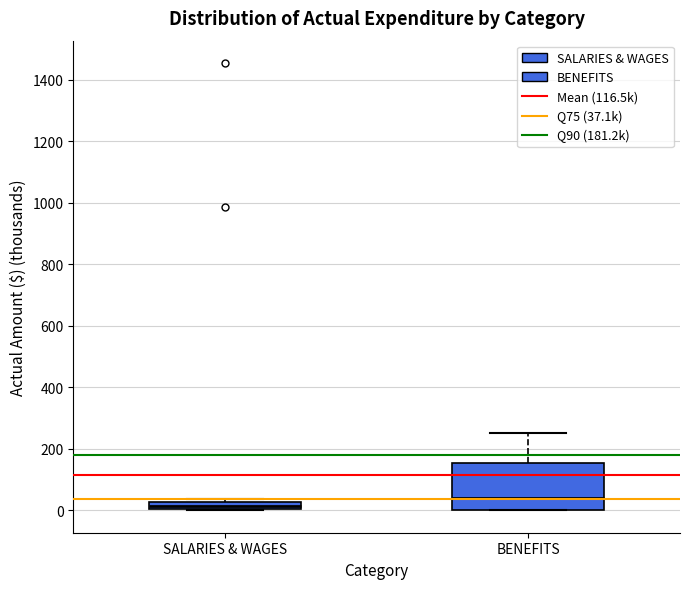

Where is the upper edge of the box for SALARIES & WAGES on the y-axis? The values are not printed on the chart, so give them approximately, as read against the axis.

20